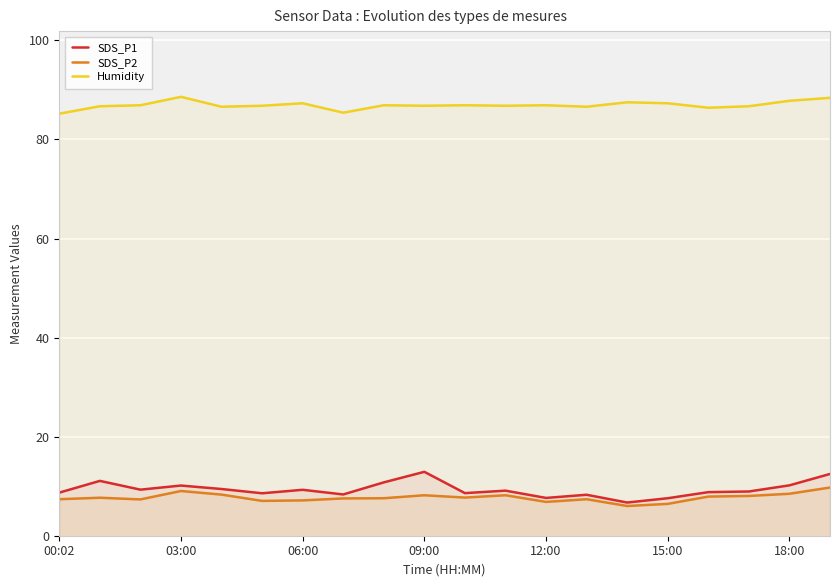

True or false: Humidity and SDS_P2 intersect in this chart.

False